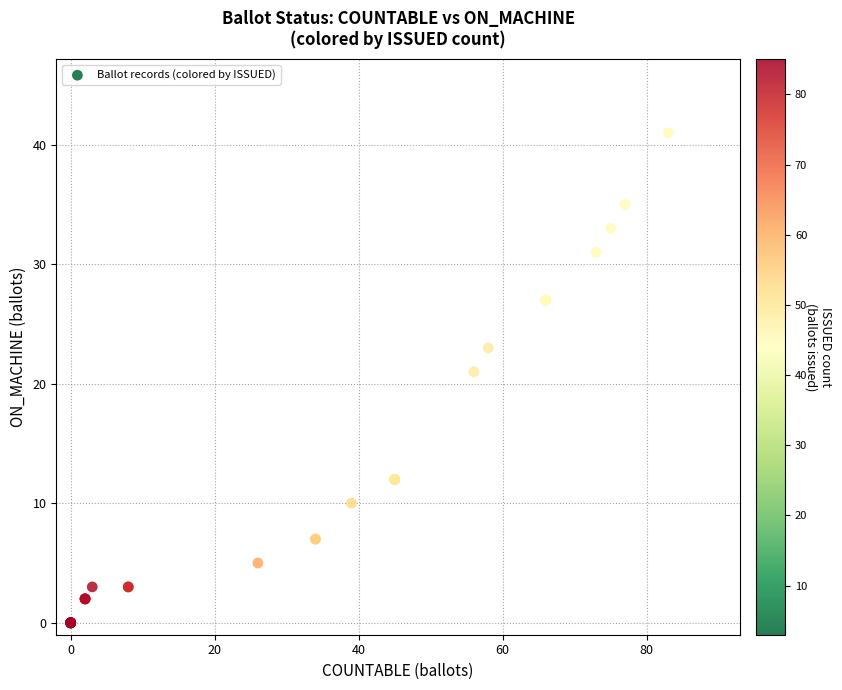

What Y value in the scatter plot is closest to 20?

21